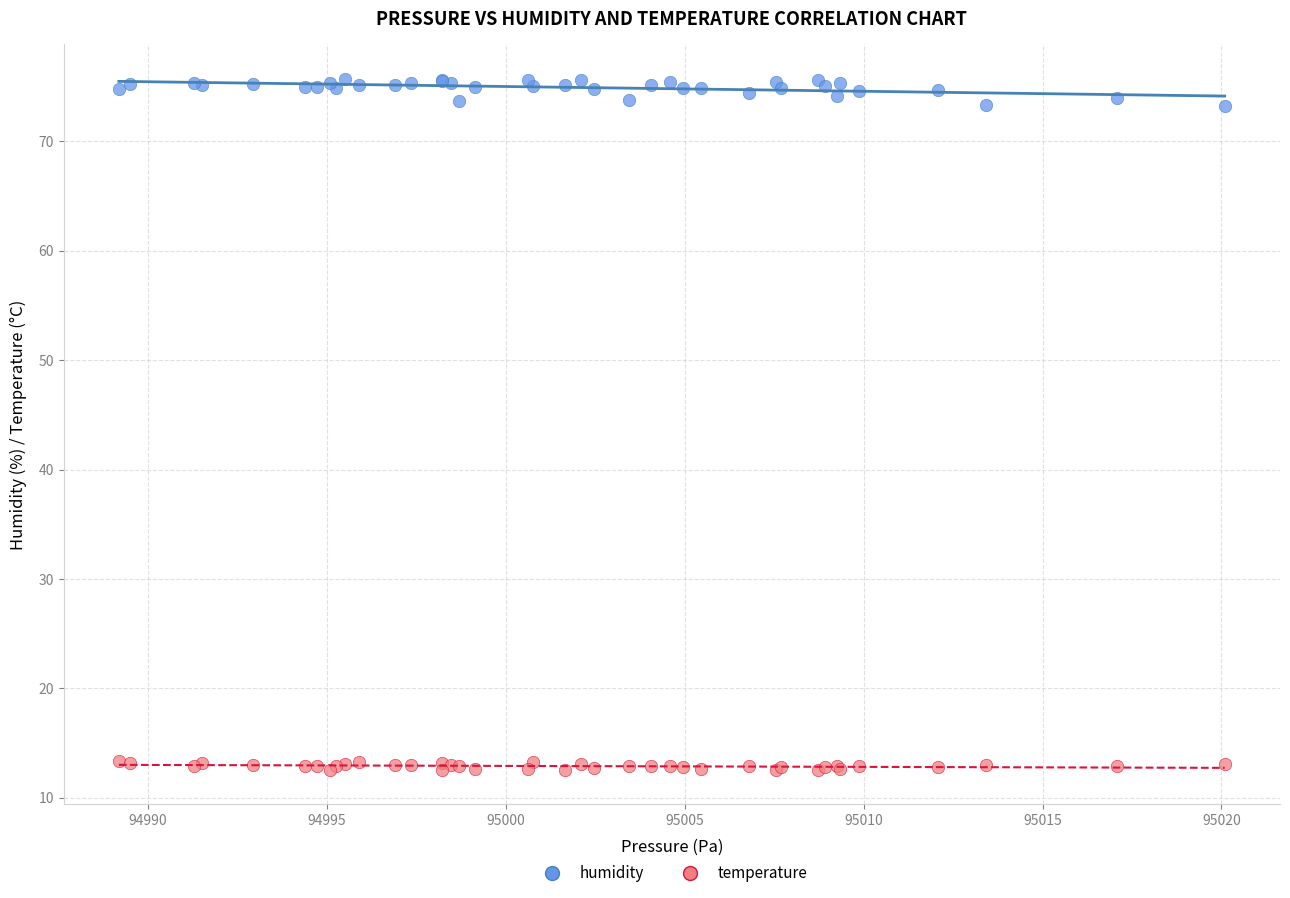

Which series reaches the maximum Y coordinate?

humidity